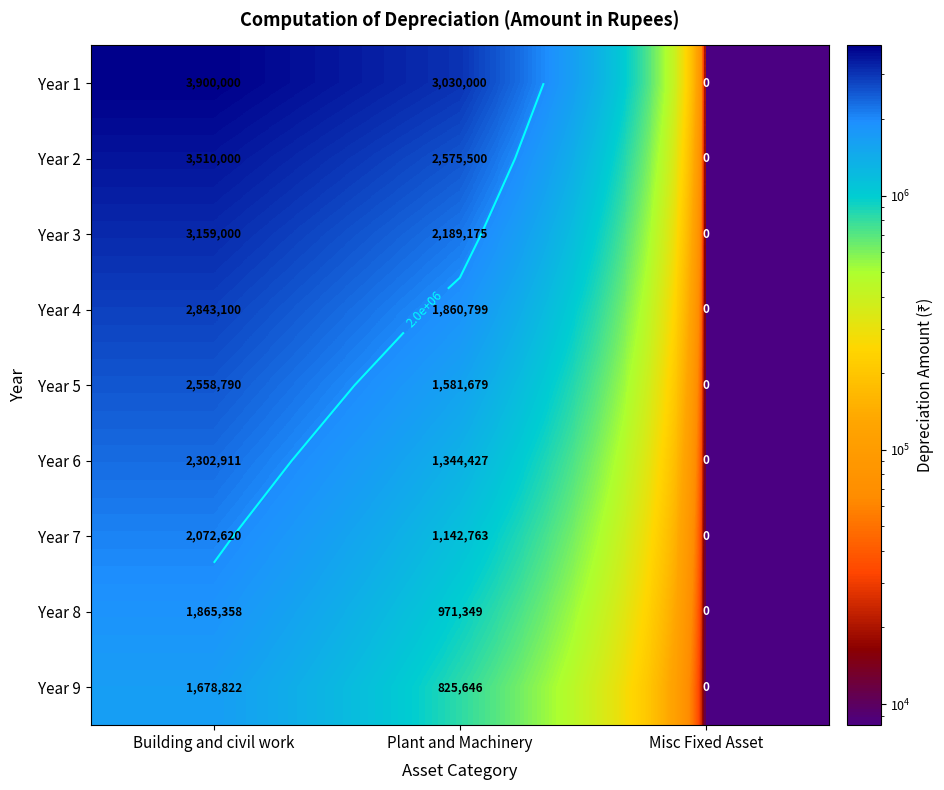

Between Plant and Machinery and Building and civil work, which is larger?

Building and civil work